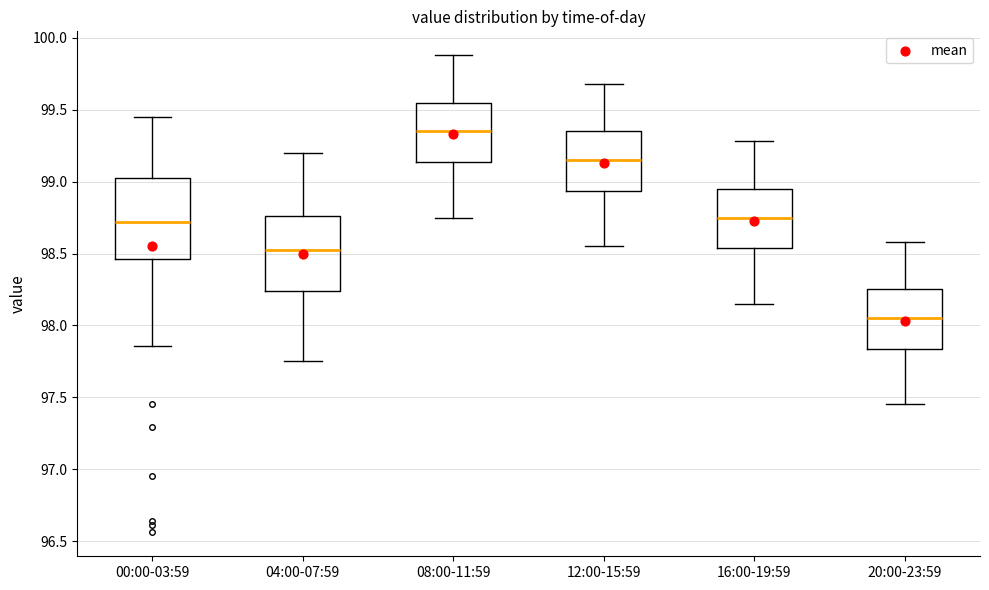

Reading left to right, transcribe this box plot: for each box, give where its median line is, the range the box spans, and where its two whiskers end, as read against the y-axis. The values are not printed on the chart, so give them approximately, as read against the axis.

00:00-03:59: median 98.70, box 98.45 to 99.00, whiskers 97.85 to 99.45
04:00-07:59: median 98.55, box 98.25 to 98.75, whiskers 97.75 to 99.20
08:00-11:59: median 99.35, box 99.15 to 99.55, whiskers 98.75 to 99.90
12:00-15:59: median 99.15, box 98.95 to 99.35, whiskers 98.55 to 99.70
16:00-19:59: median 98.75, box 98.55 to 98.95, whiskers 98.15 to 99.30
20:00-23:59: median 98.05, box 97.85 to 98.25, whiskers 97.45 to 98.60